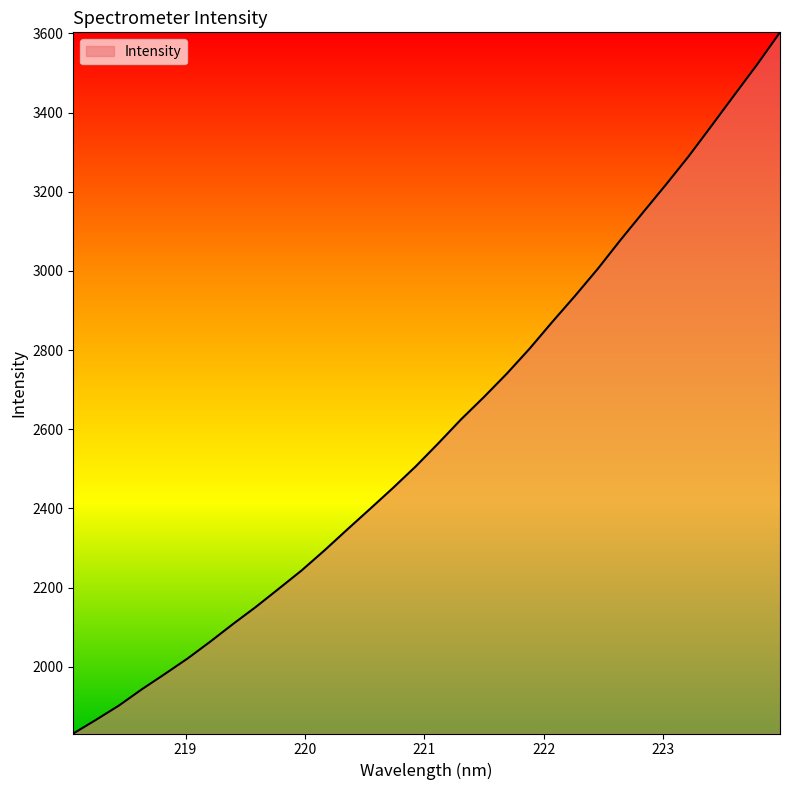

What is the smallest value displayed?

1831.5